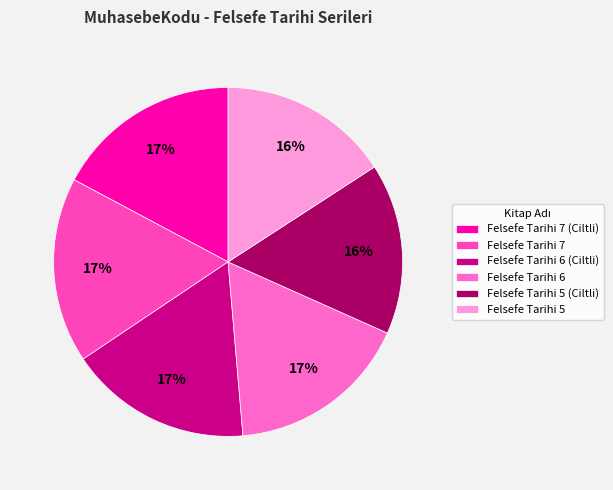

Do Felsefe Tarihi 7 and Felsefe Tarihi 6 together represent more than half of the pie?

No